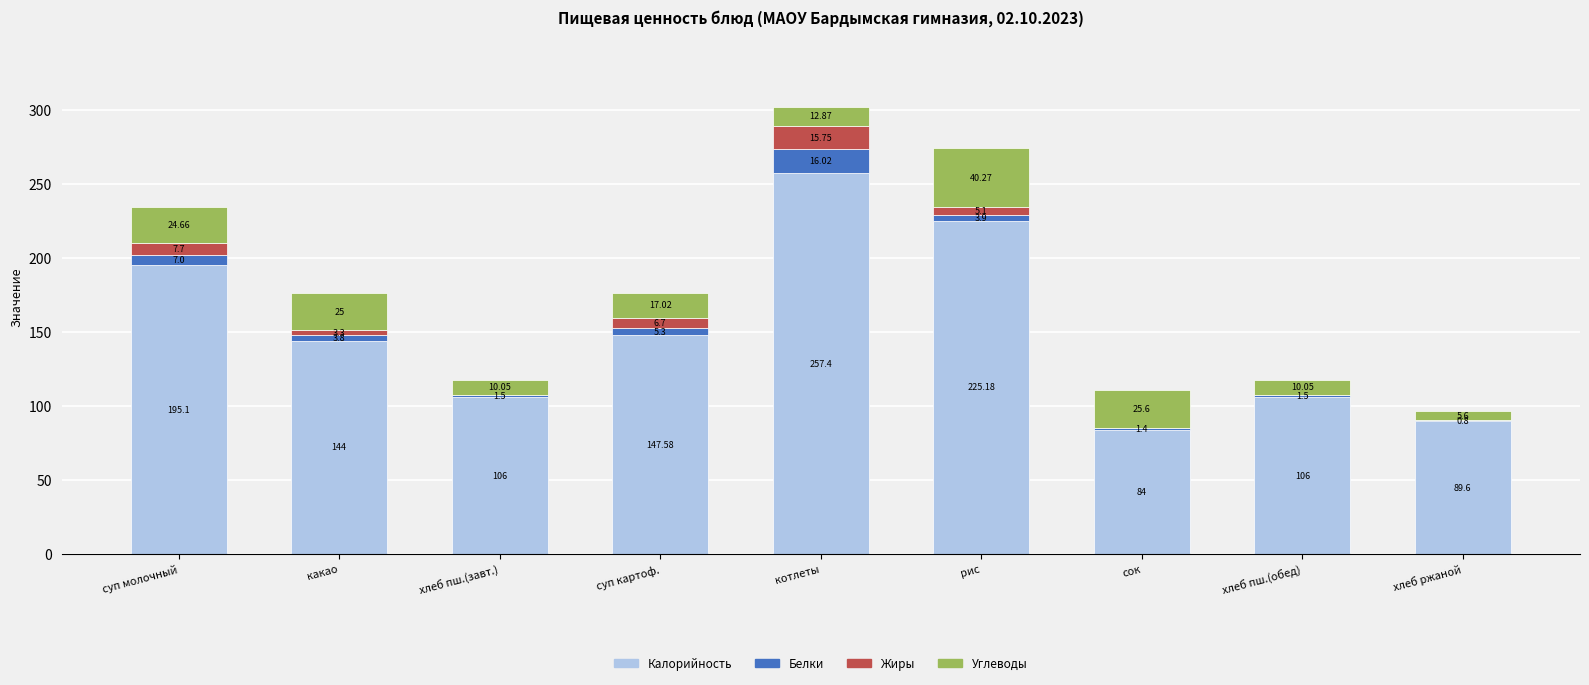

Are the bars grouped side by side (vs. stacked)?

No